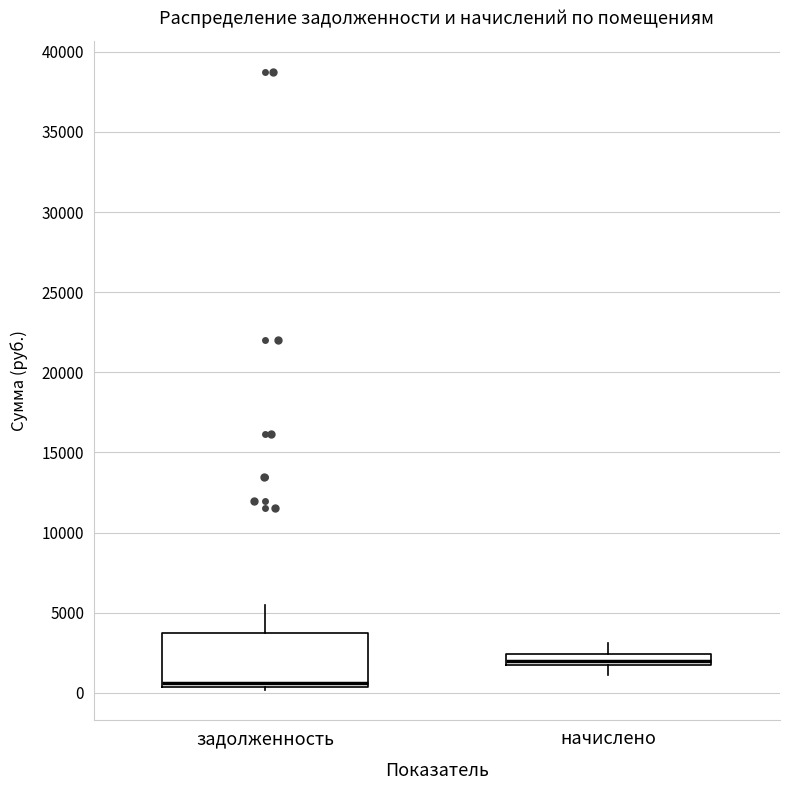

Where is the upper edge of the box for задолженность on the y-axis? The values are not printed on the chart, so give them approximately, as read against the axis.

3500